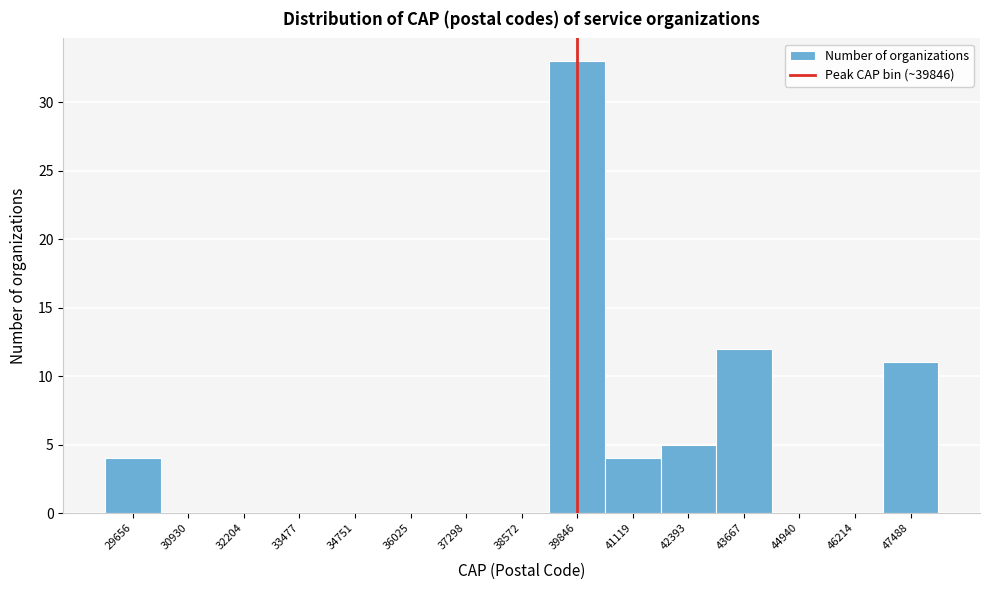

Reading left to right, list every bar in this chart as the range it spans on the x-axis followed by its height. Neither the bar edges nor the heights are printed on the chart, so give them approximately, as read against the axes.

29000 to 30200: 4
30200 to 31600: 0
31600 to 32800: 0
32800 to 34200: 0
34200 to 35400: 0
35400 to 36600: 0
36600 to 38000: 0
38000 to 39200: 0
39200 to 40400: 33
40400 to 41800: 4
41800 to 43000: 5
43000 to 44400: 12
44400 to 45600: 0
45600 to 46800: 0
46800 to 48200: 11